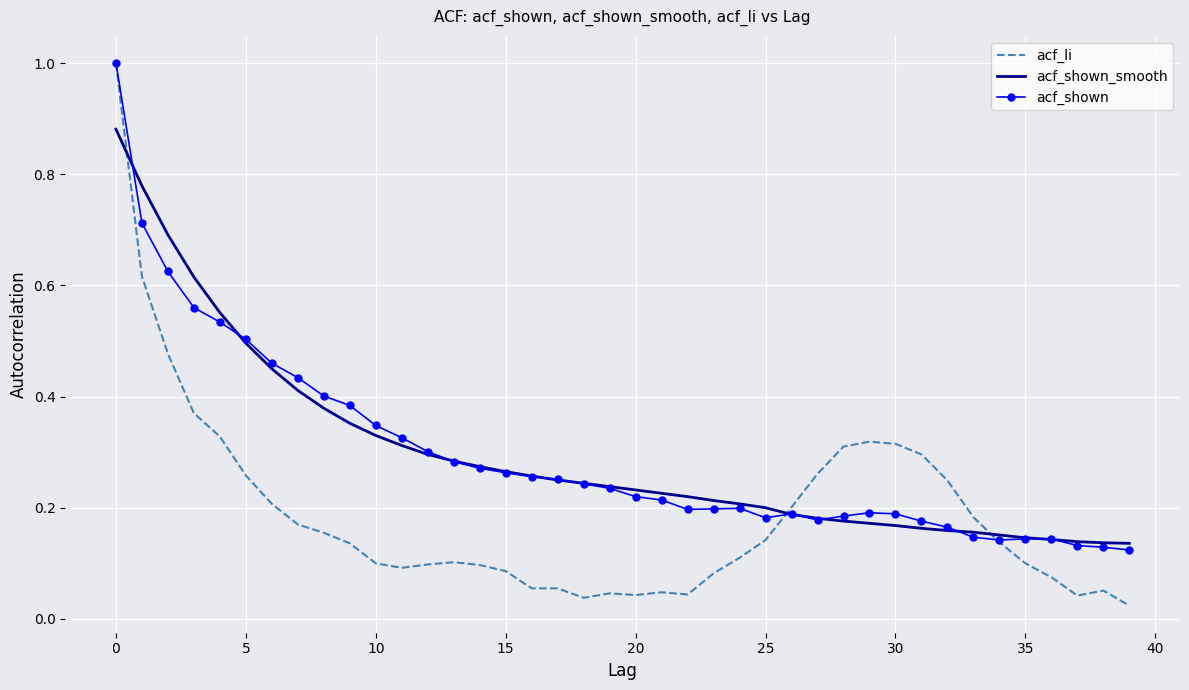

What is the maximum value shown in the chart?

1.0